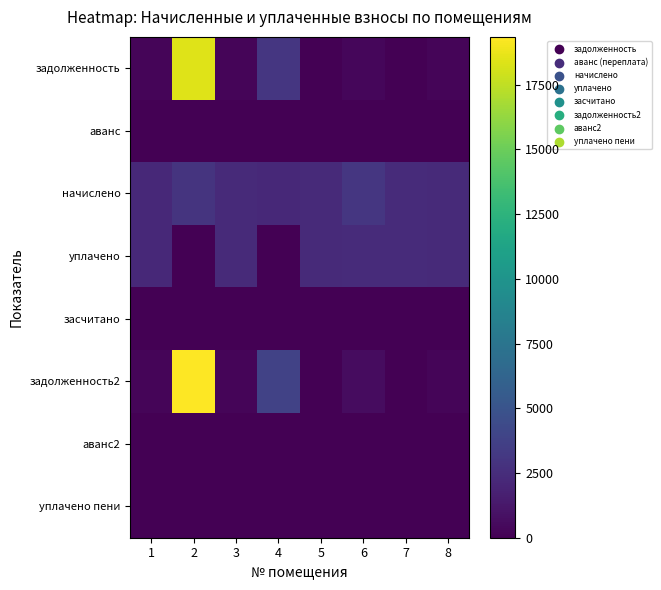

How many distinct data groups are displayed?

8